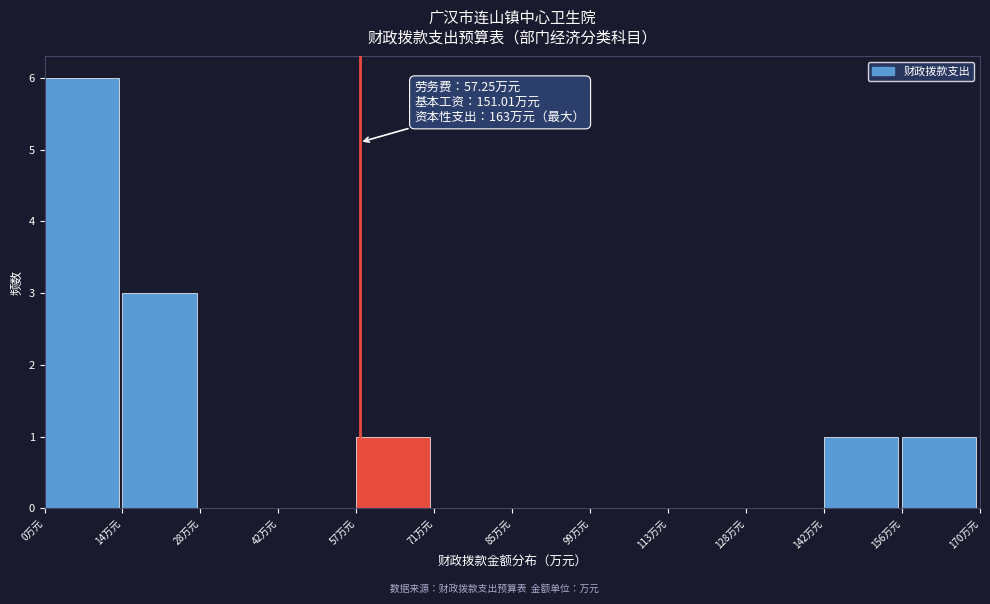

Which range on the x-axis has the tallest bar?

0 to 14